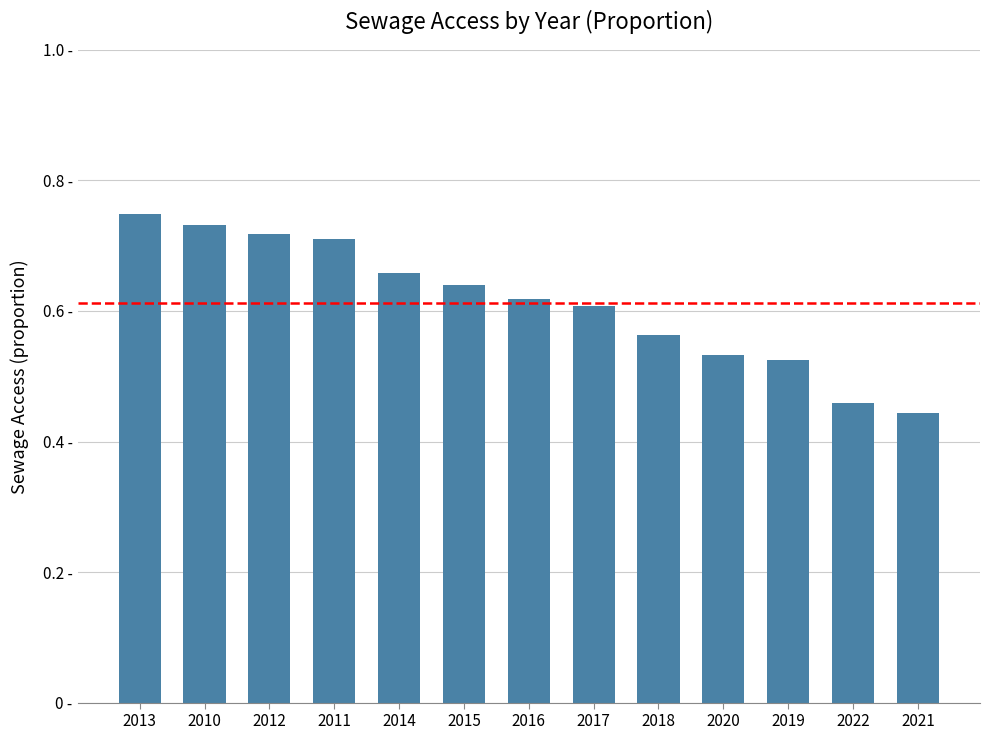

Does the chart contain any negative values?

No